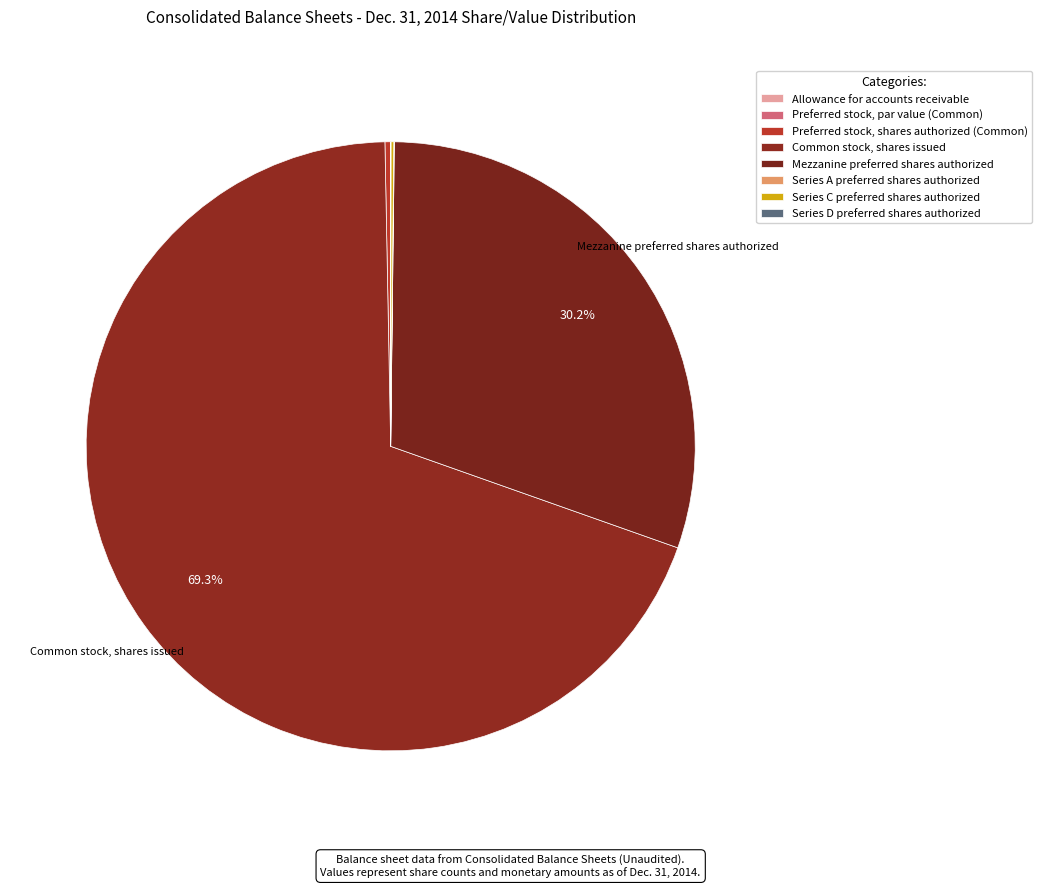

Combined, do Preferred stock, par value (Common) and Series C preferred shares authorized account for over 50%?

No